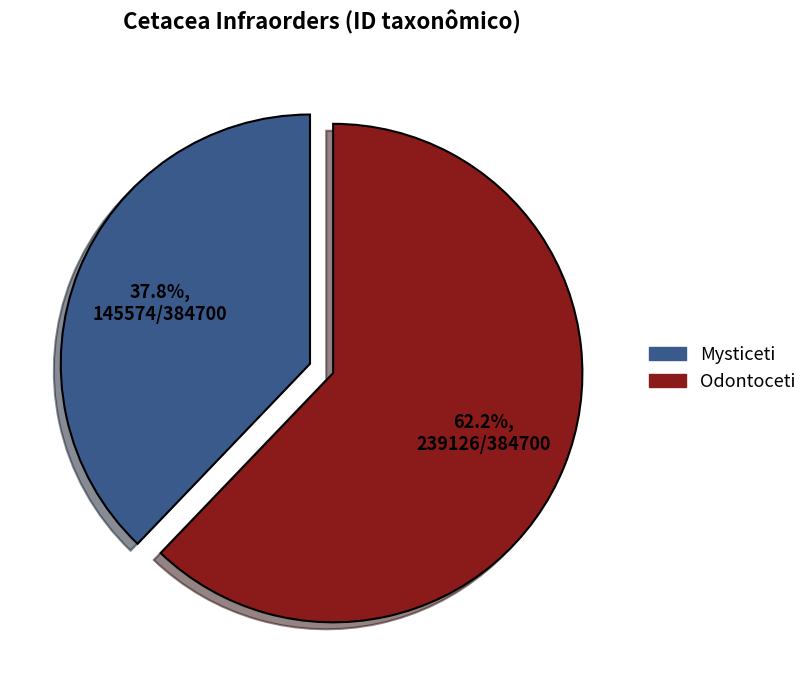

What percentage is the Mysticeti slice, to the nearest percent?

38%